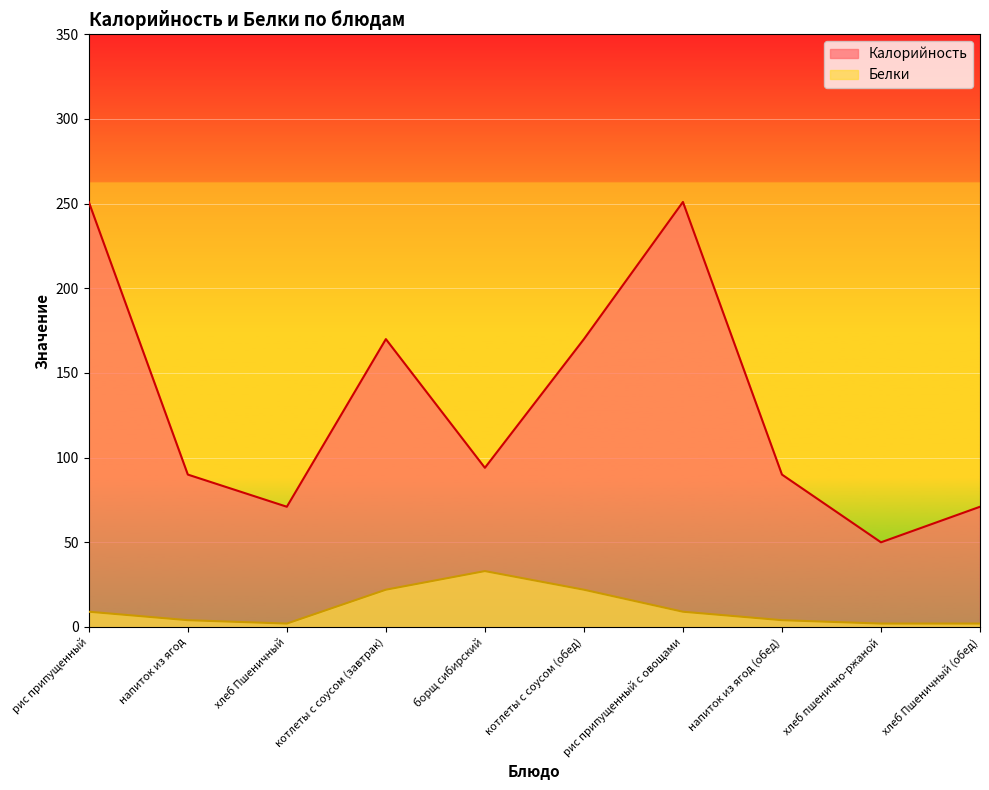

Which label corresponds to the largest value in the chart?

рис припущенный